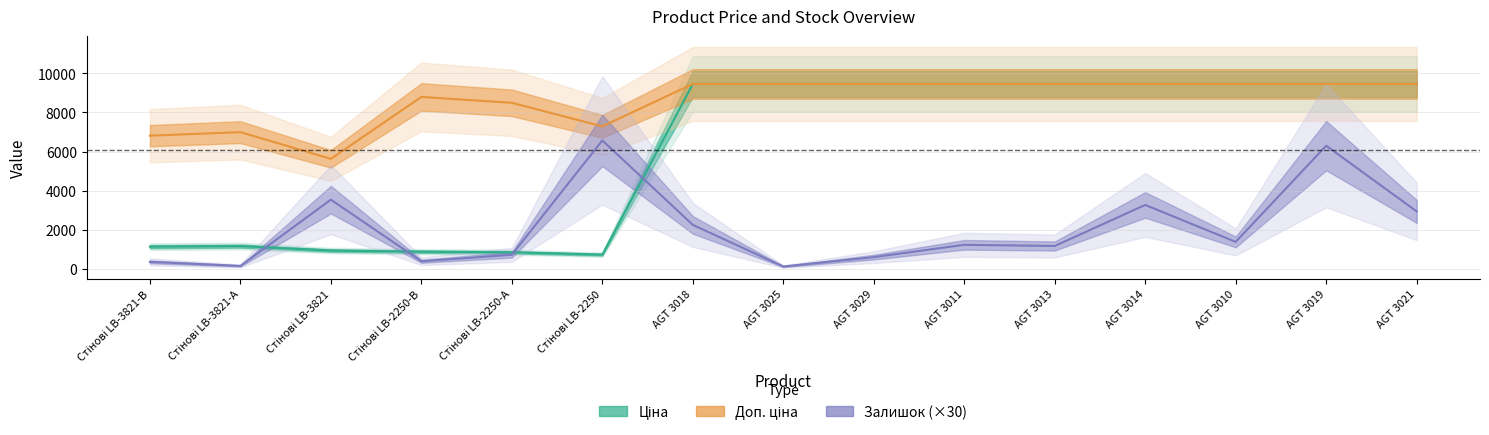

The value of Доп. ціна at AGT 3011 is 12863.3. True or false?

False